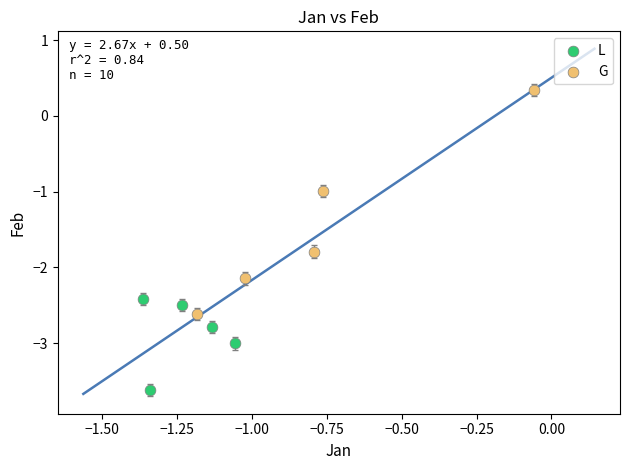

Which series reaches the maximum Y coordinate?

G